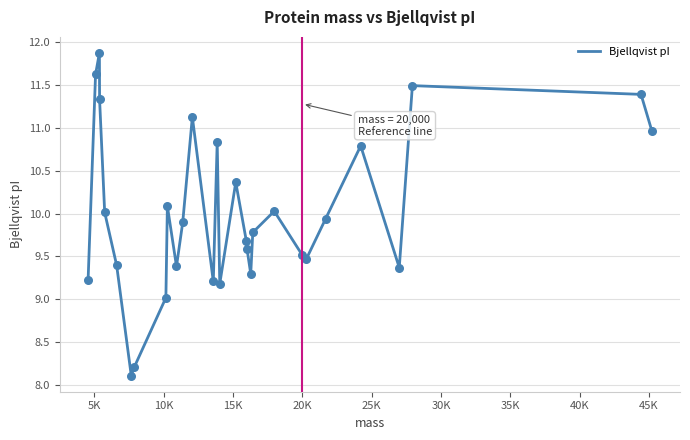

What is the greatest value displayed?

11.9